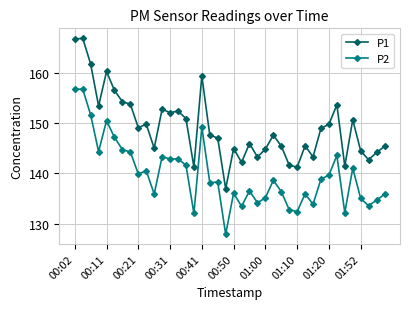

How many lines are shown in the chart?

2